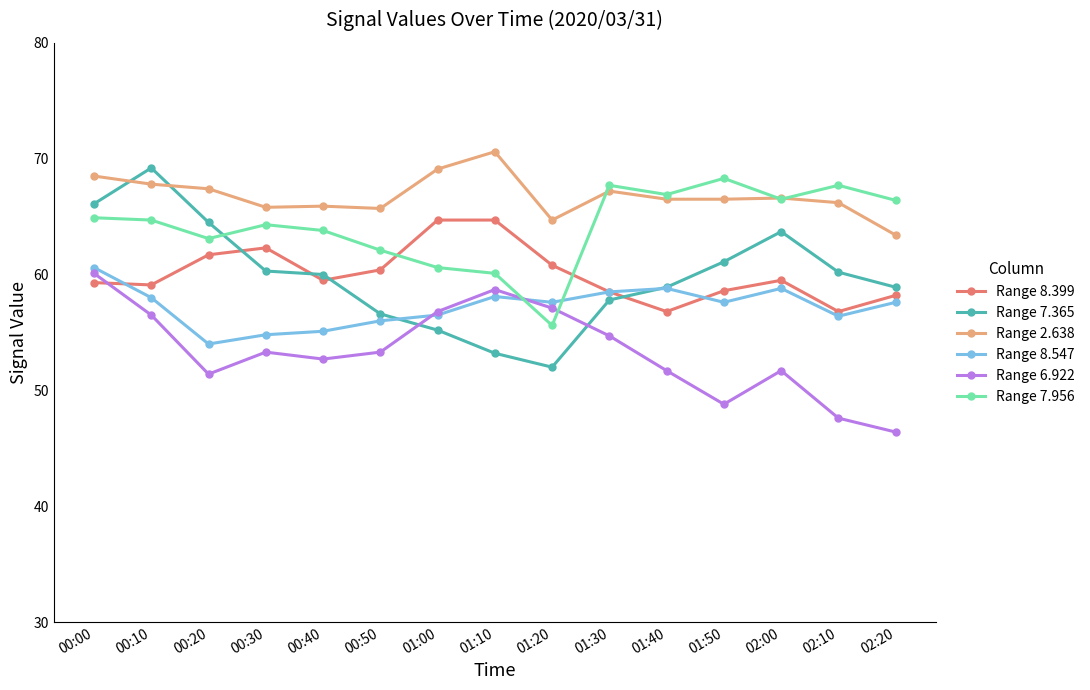

What is the label of the 15th point from the right?

00:00